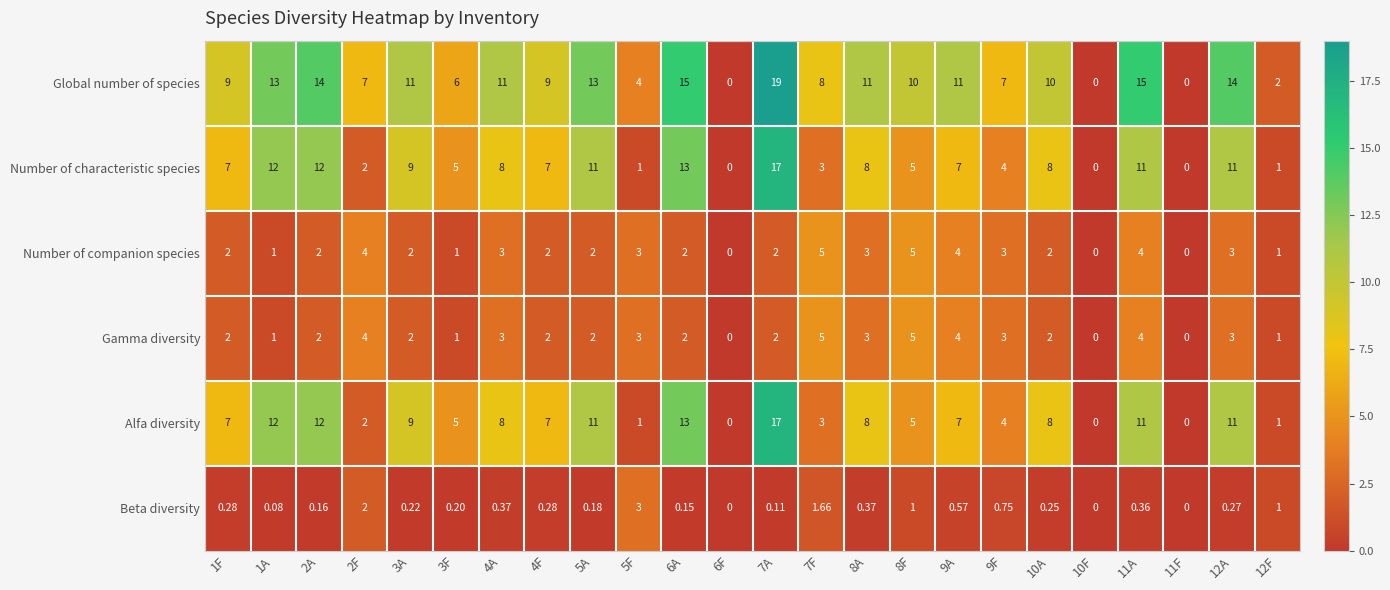

Which series has the largest total across all categories?

Global number of species